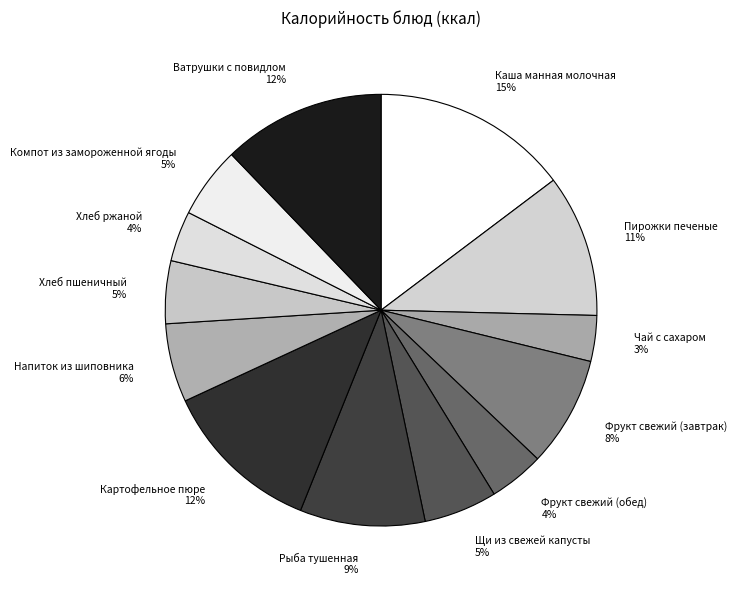

Which category has the biggest portion of the pie?

Каша манная молочная